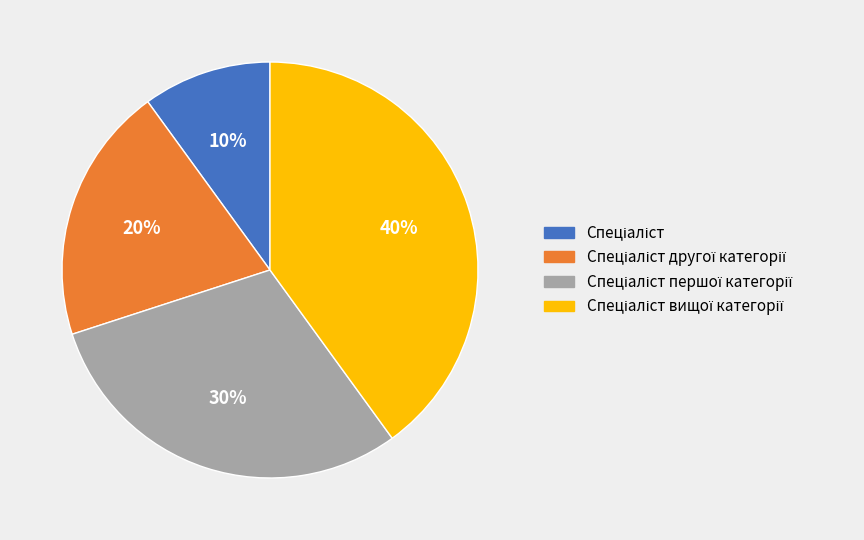

To the nearest percent, what is the average slice percentage?

25%